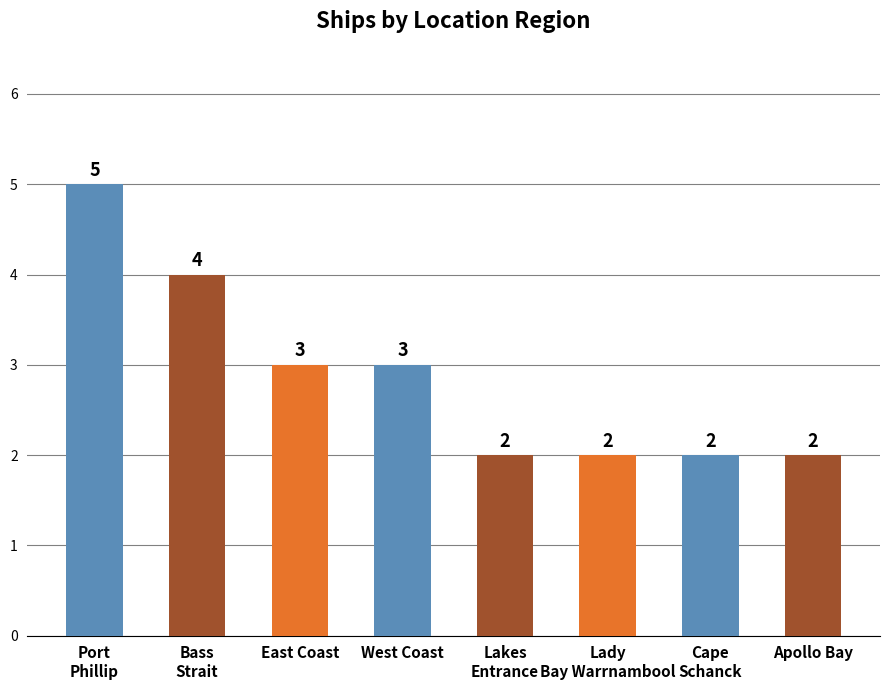

Reading left to right, extract all data points from this chart.

5	4	3	3	2	2	2	2